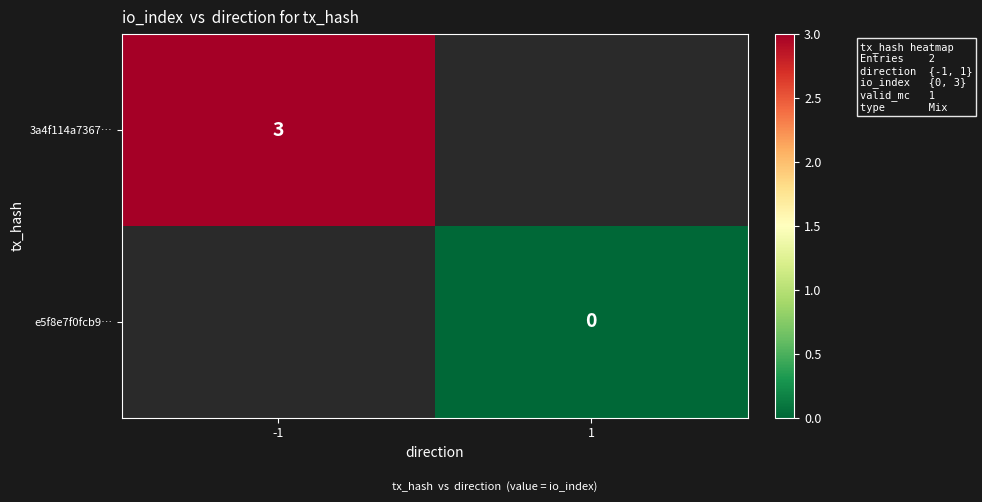

The 3a4f114a7367… series shows 3 at -1. True or false?

True